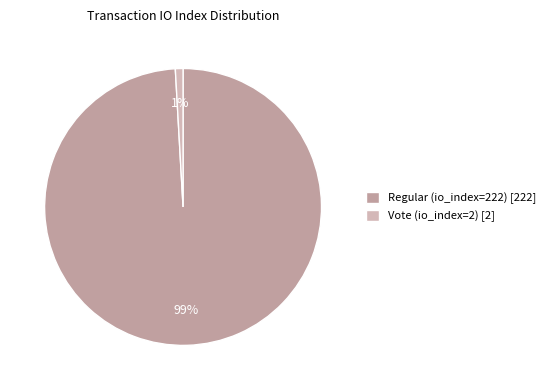

To the nearest percent, what is the average slice percentage?

50%